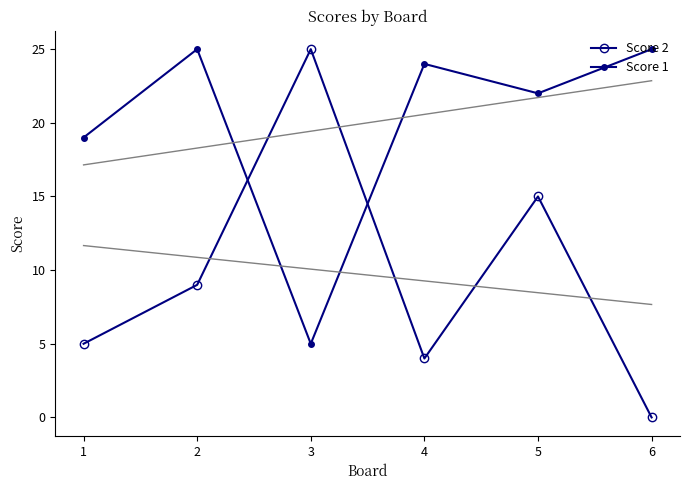

How many distinct data groups are displayed?

2